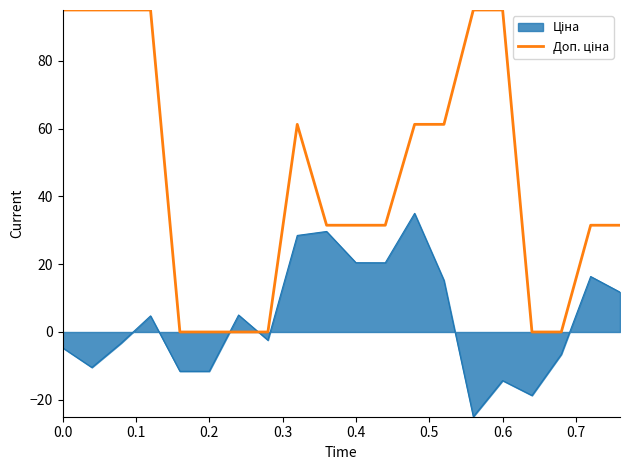

What is the minimum value shown in the chart?

-25.0